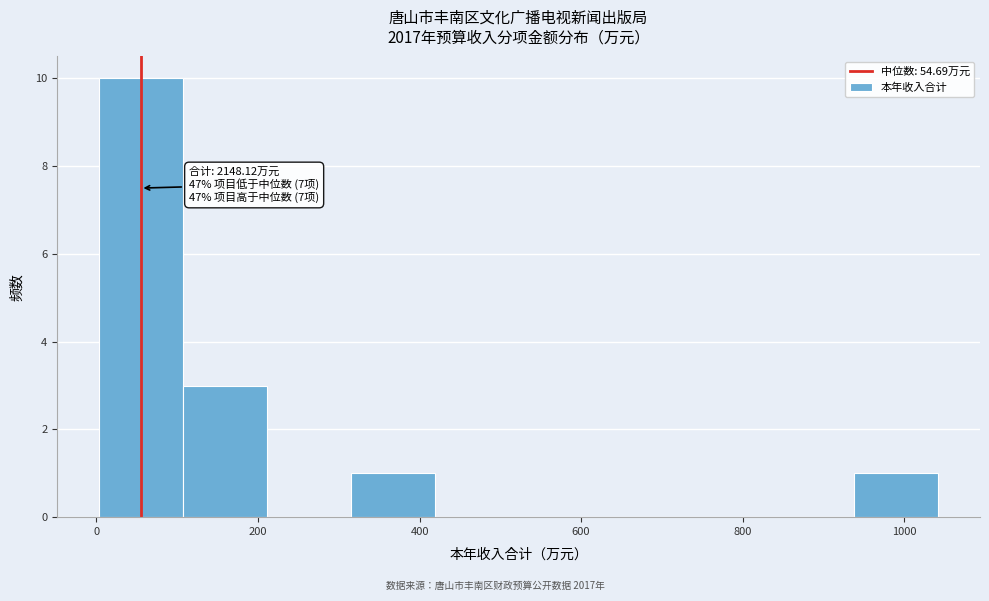

Which range on the x-axis has the tallest bar?

0 to 100